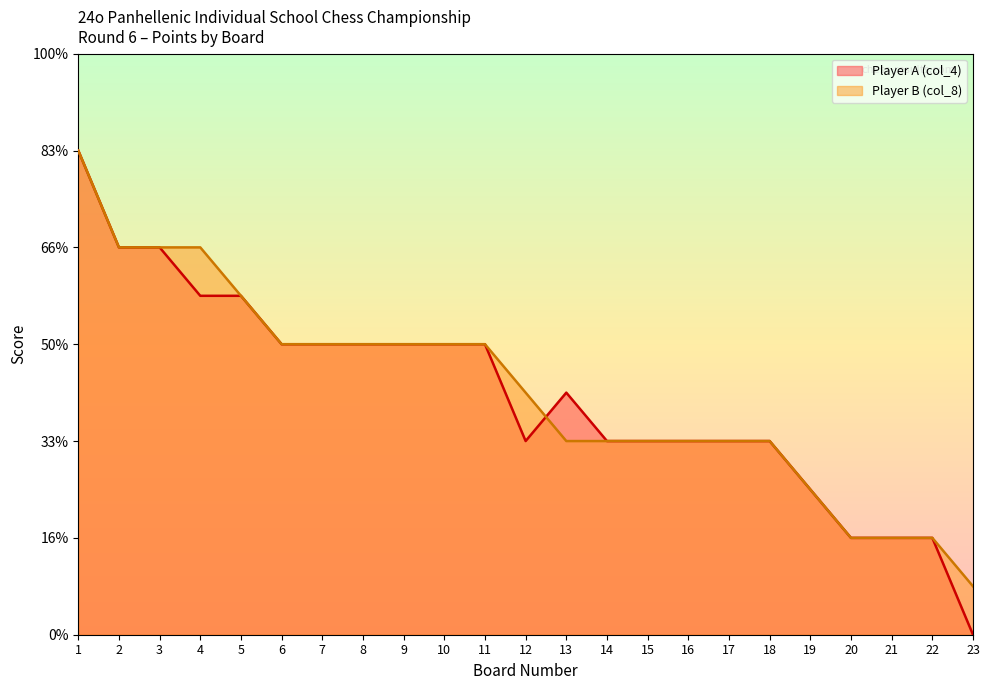

What is the greatest value displayed?

5.0